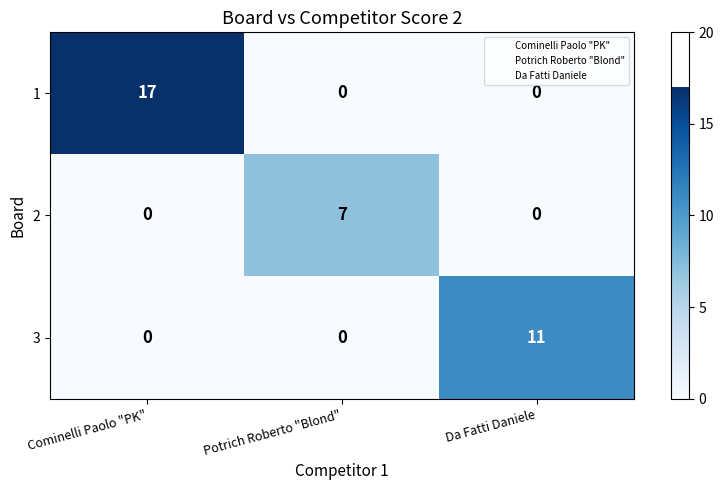

The value of 2 at Cominelli Paolo "PK" is 0. True or false?

True